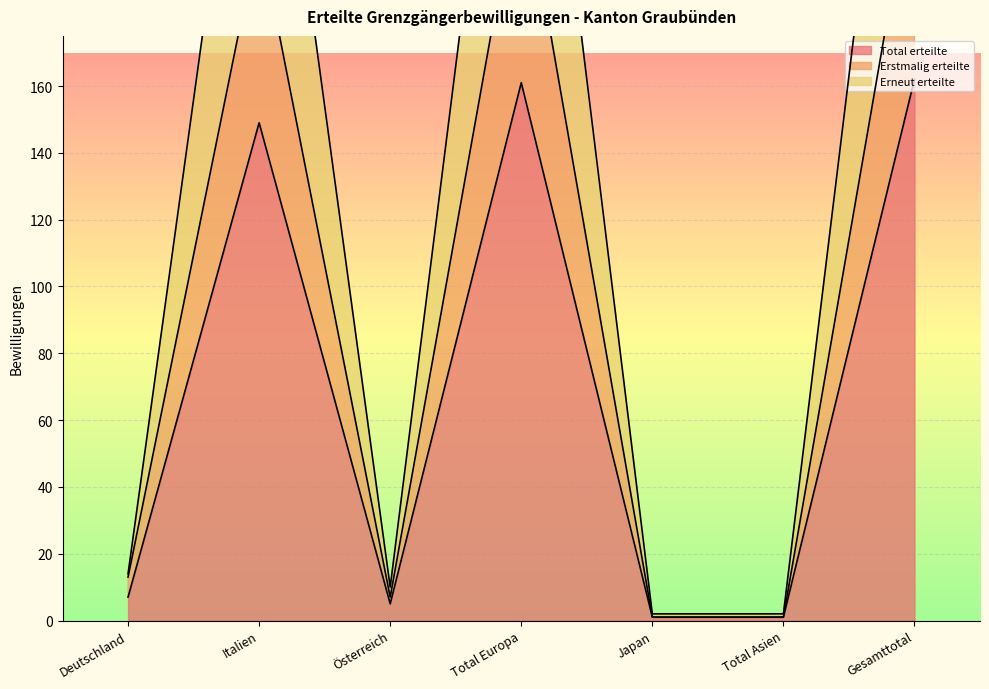

What are all the series names shown in the legend?

Total erteilte, Erstmalig erteilte, Erneut erteilte